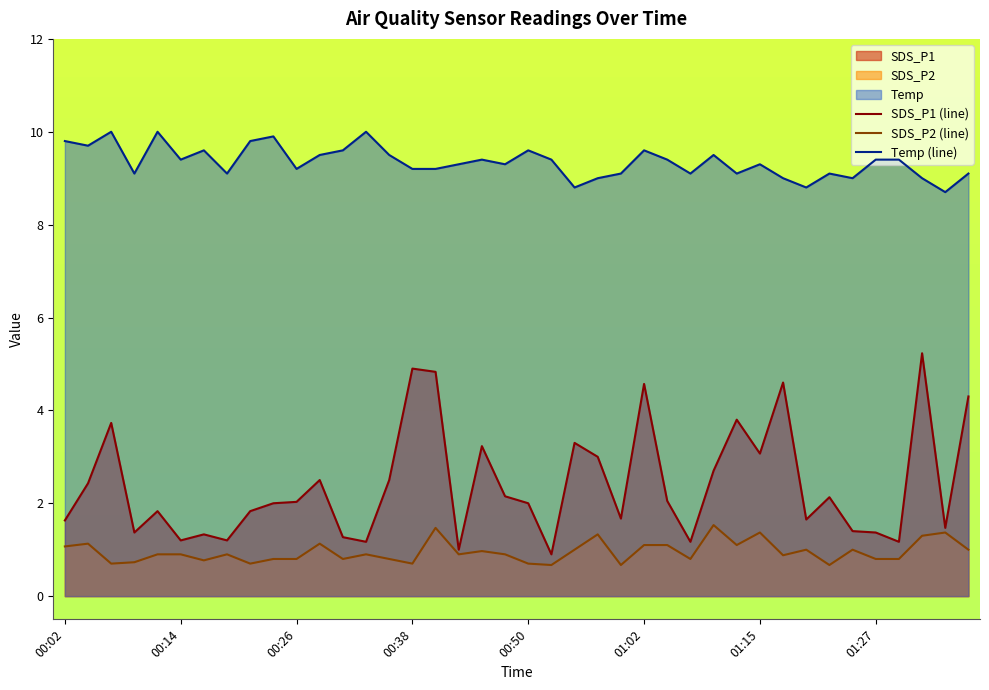

How many lines are shown in the chart?

3